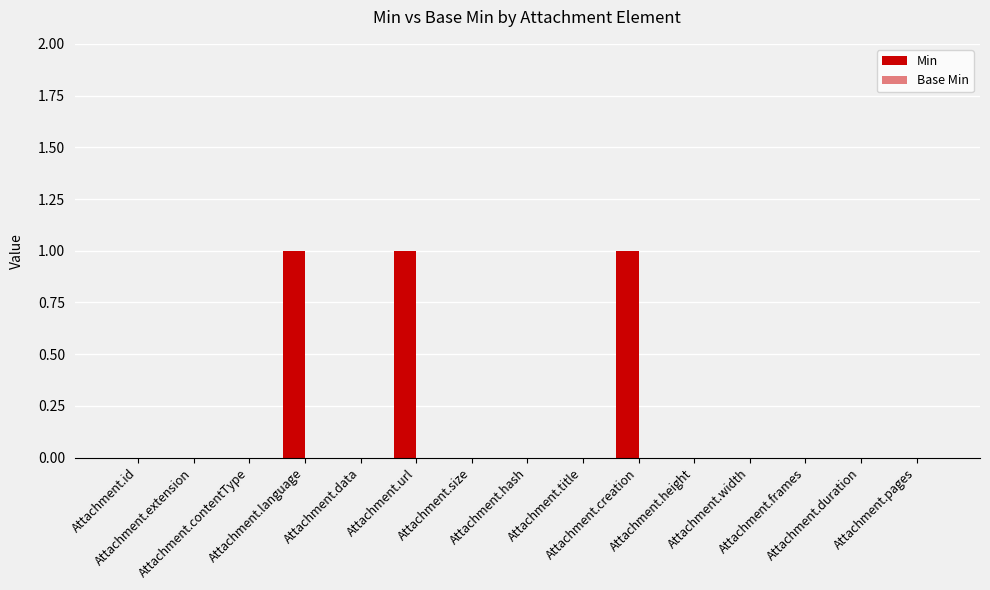

Count the number of data series in this chart.

1